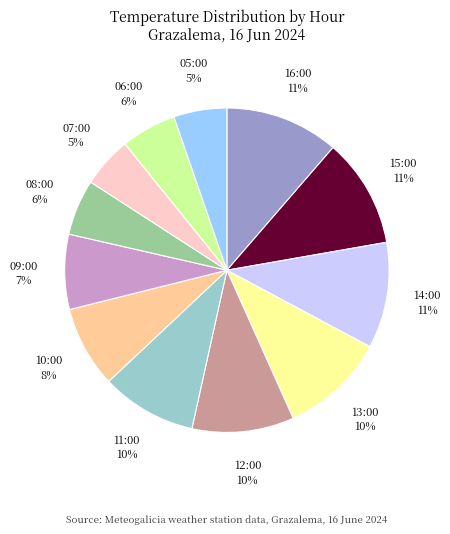

Does any single category account for the majority?

No